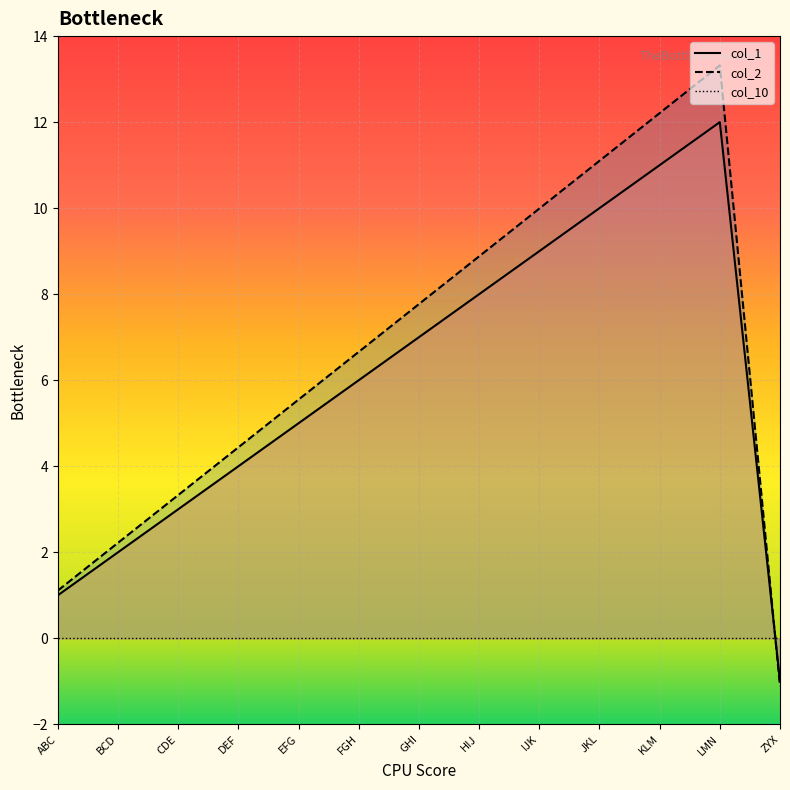

True or false: col_2 and col_1 cross at least once.

True